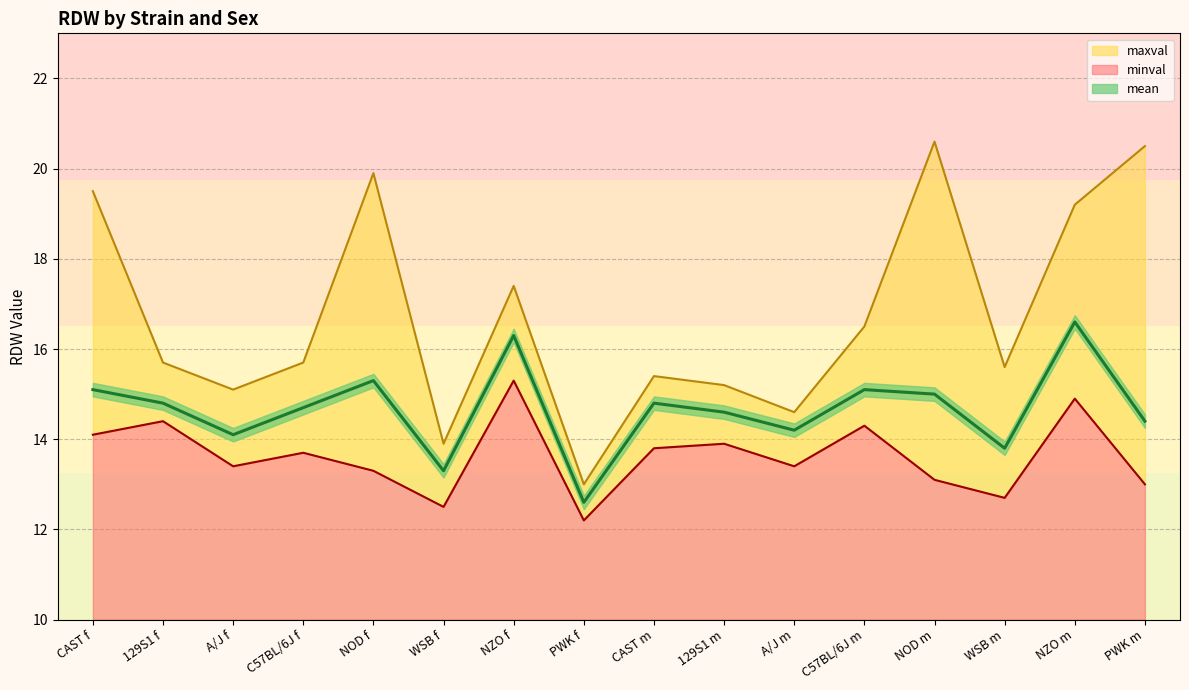

What is the label of the 14th point from the left?

WSB m